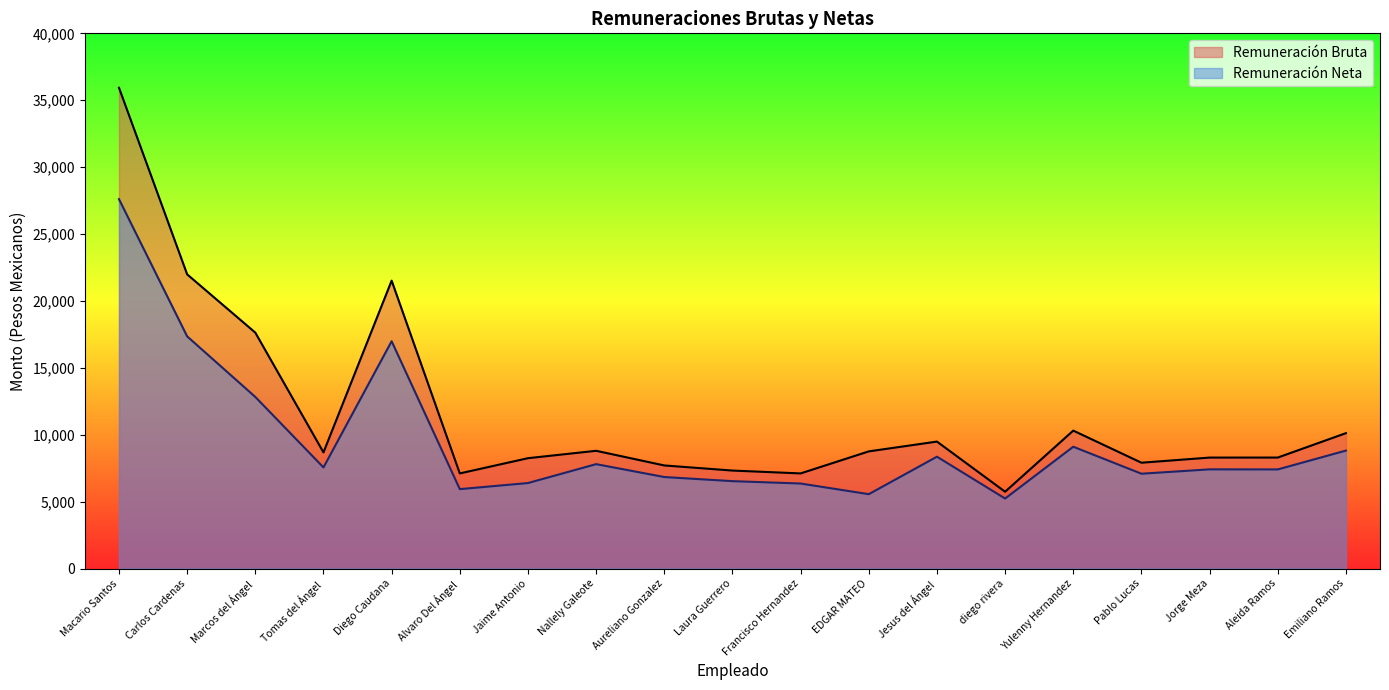

Reading left to right, what are all the values shown in this chart?

Remuneración Bruta: Macario Santos=35933.3	Carlos Cardenas=21986.6	Marcos del Ángel=17630.8	Tomas del Ángel=8680.5	Diego Caudana=21516.6	Alvaro Del Ángel=7108.3	Jaime Antonio=8246.4	Nallely Galeote=8799.3	Aureliano Gonzalez=7703.8	Laura Guerrero=7321.7	Francisco Hernandez=7108.3	EDGAR MATEO=8755.5	Jesus del Ángel=9487.8	diego rivera=5738.9	Yulenny Hernandez=10307.9	Pablo Lucas=7907.9	Jorge Meza=8292.0	Aleida Ramos=8293.9	Emiliano Ramos=10117.8
Remuneración Neta: Macario Santos=27606.5	Carlos Cardenas=17350.5	Marcos del Ángel=12824.3	Tomas del Ángel=7555.9	Diego Caudana=16987.8	Alvaro Del Ángel=5934.2	Jaime Antonio=6388.8	Nallely Galeote=7801.8	Aureliano Gonzalez=6837.6	Laura Guerrero=6530.5	Francisco Hernandez=6352.7	EDGAR MATEO=5556.4	Jesus del Ángel=8358.3	diego rivera=5231.5	Yulenny Hernandez=9102.0	Pablo Lucas=7086.3	Jorge Meza=7412.3	Aleida Ramos=7406.6	Emiliano Ramos=8814.6